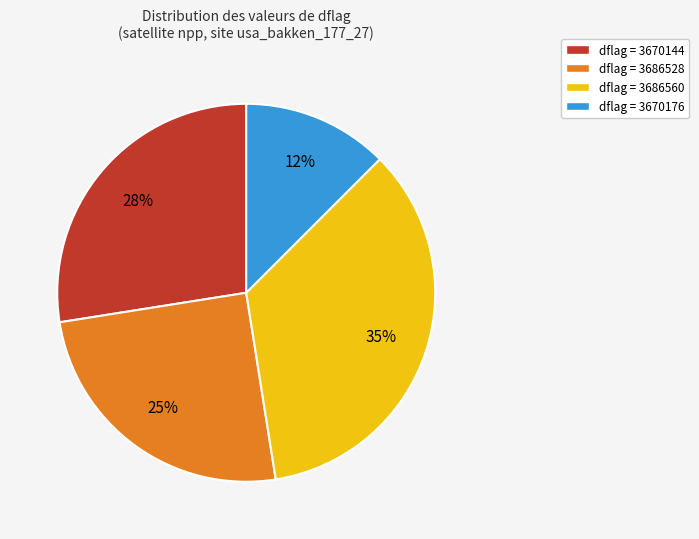

What percentage is the dflag = 3686560 slice, to the nearest percent?

35%